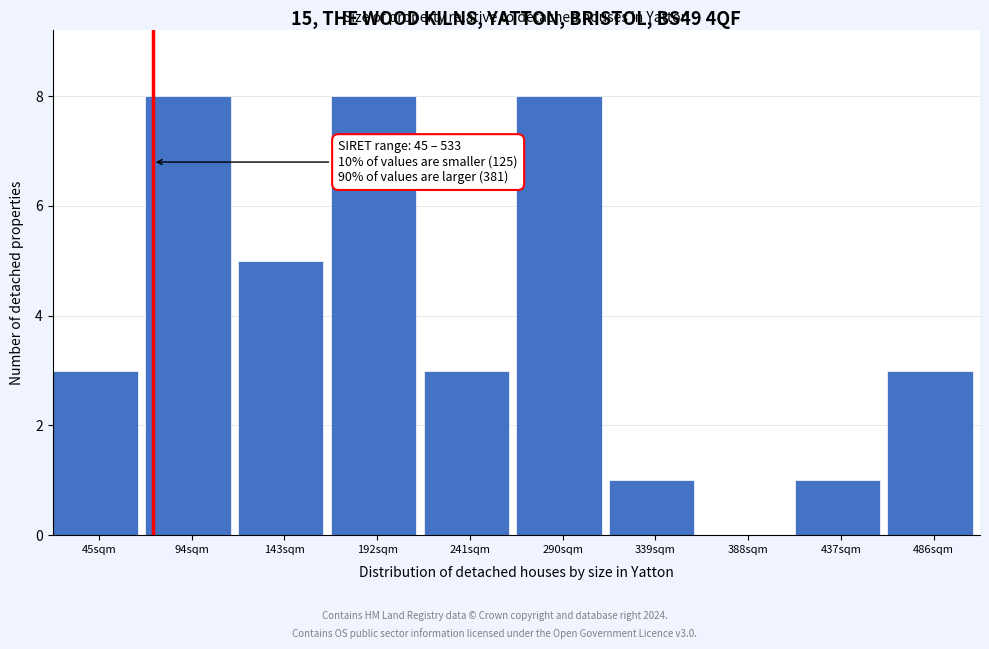

Reading right to left, transcribe all the data shown in this chart.

486sqm=3	437sqm=1	388sqm=0	339sqm=1	290sqm=8	241sqm=3	192sqm=8	143sqm=5	94sqm=8	45sqm=3